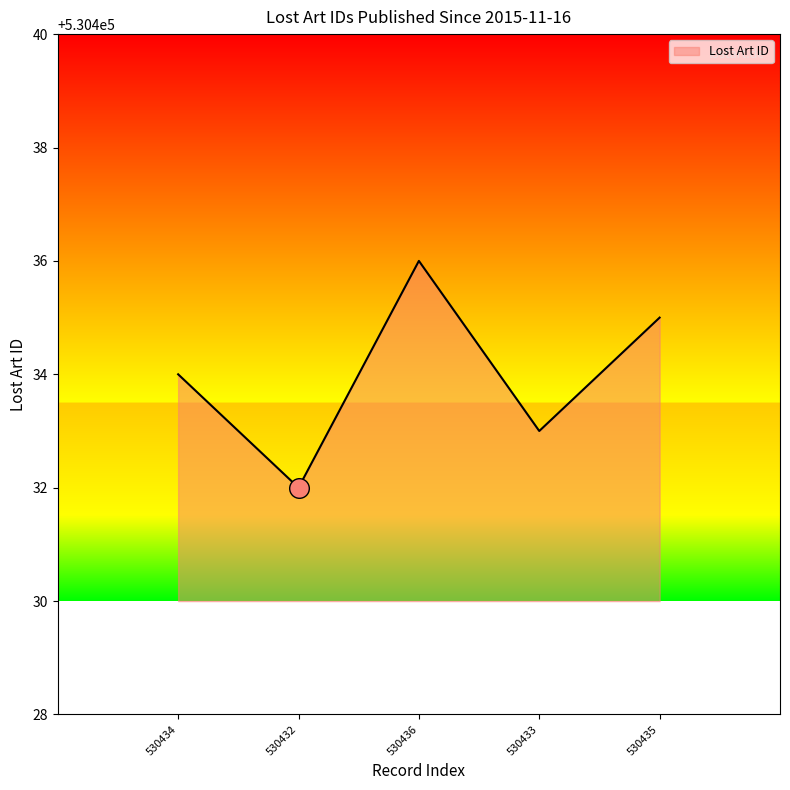

What is the change in value from 530434 to 530436?

+2